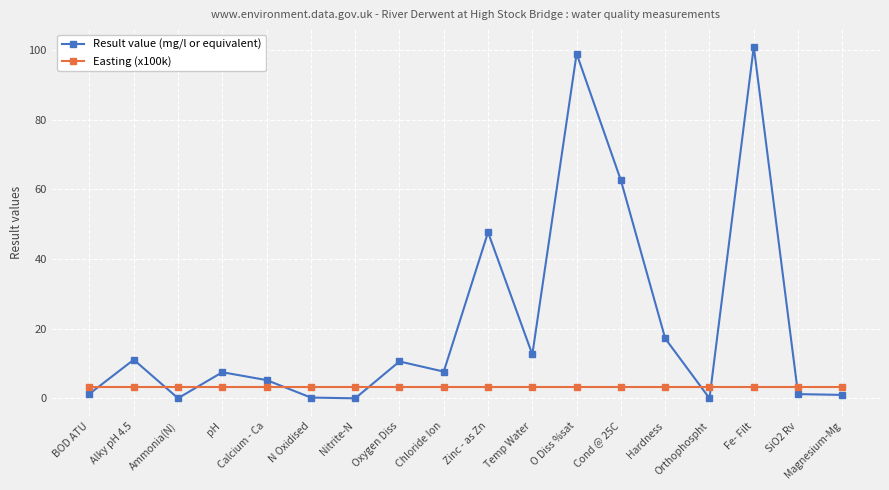

Which series ends up on top after the final intersection of Result value (mg/l or equivalent) and Easting (x100k)?

Easting (x100k)